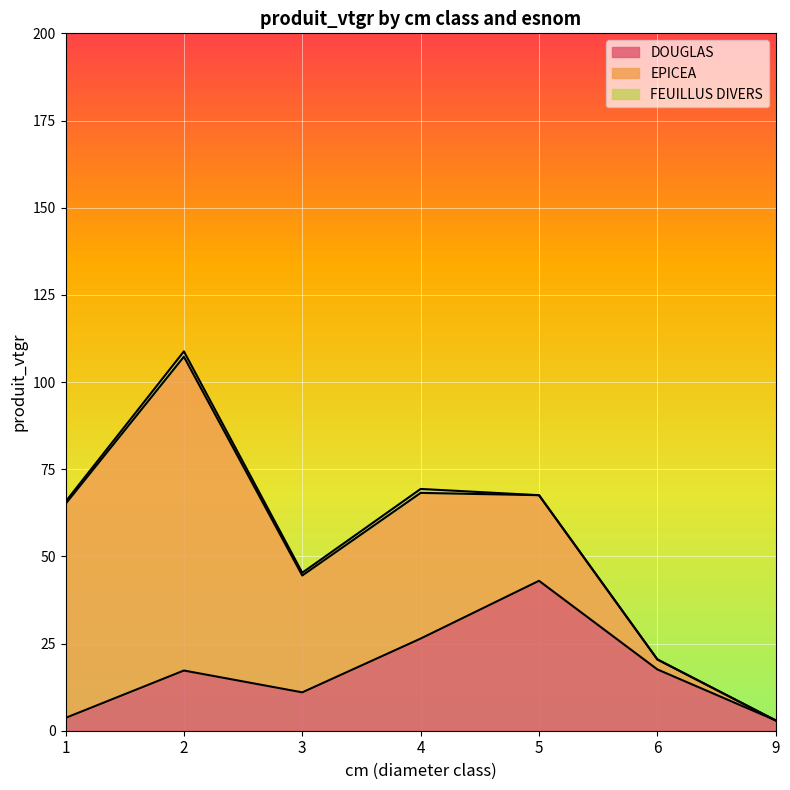

Between 5 and 6, which is larger?

5